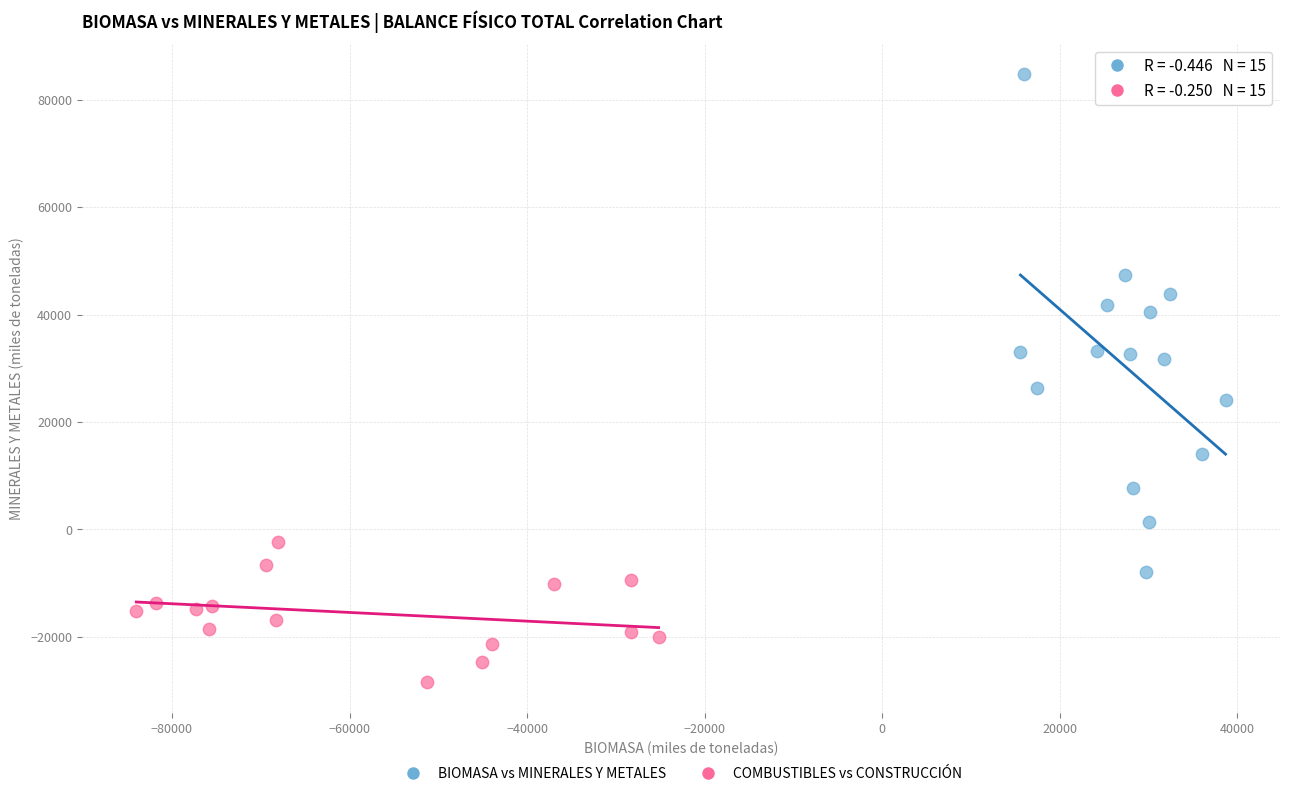

What are all the series names shown in the legend?

BIOMASA vs MINERALES Y METALES, COMBUSTIBLES vs CONSTRUCCIÓN